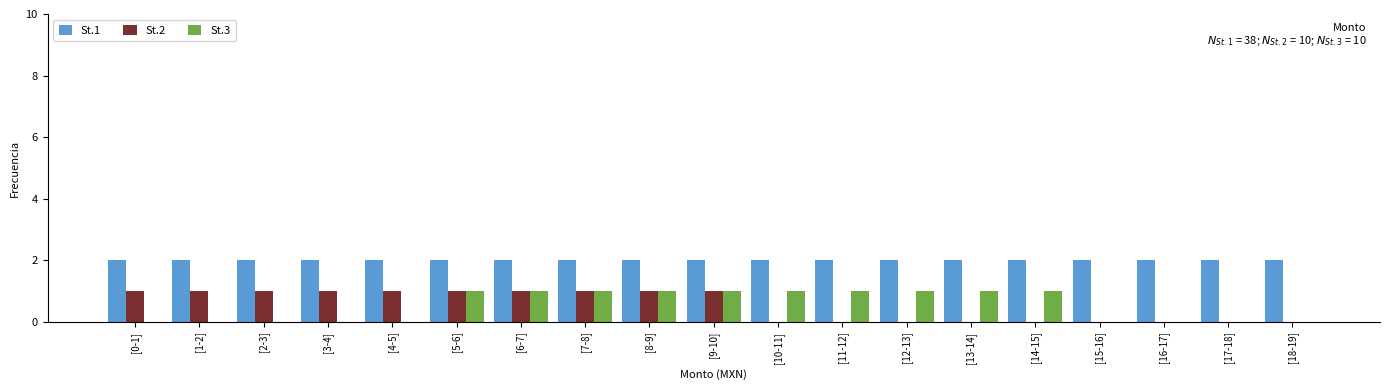

Are the bars horizontal?

No